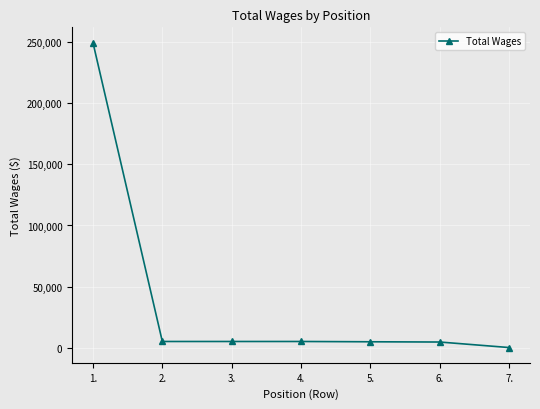

What is the average value?

39344